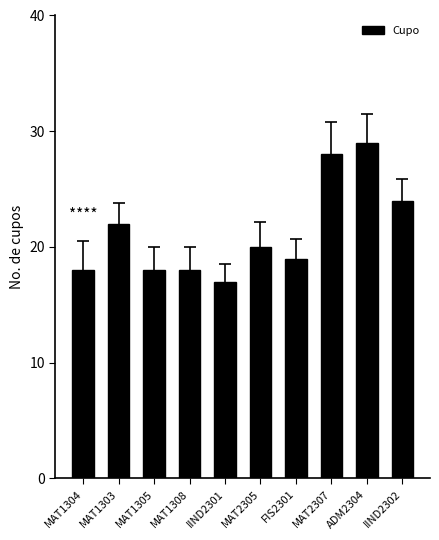

At which label does the data first exceed 20?

MAT1303